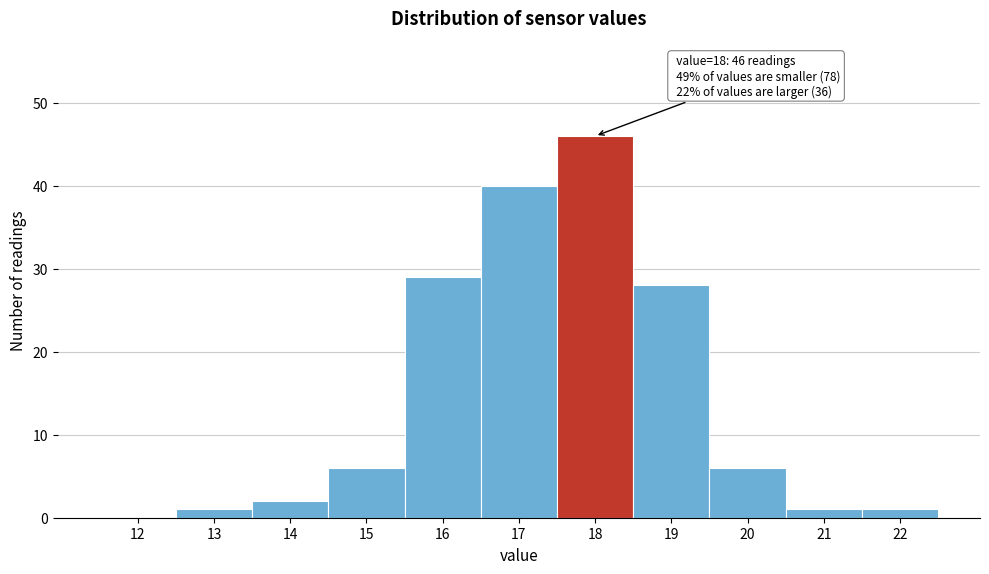

Reading left to right, list all the values displayed in this chart.

12=0	13=1	14=2	15=6	16=29	17=40	18=46	19=28	20=6	21=1	22=1